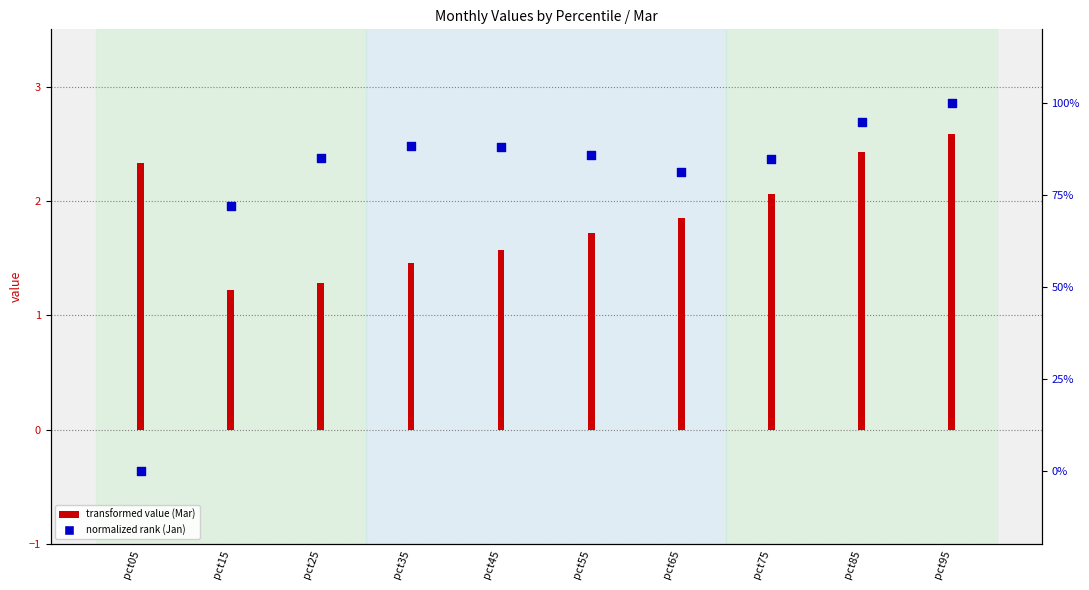

Which has a higher value, pct95 or pct55?

pct95